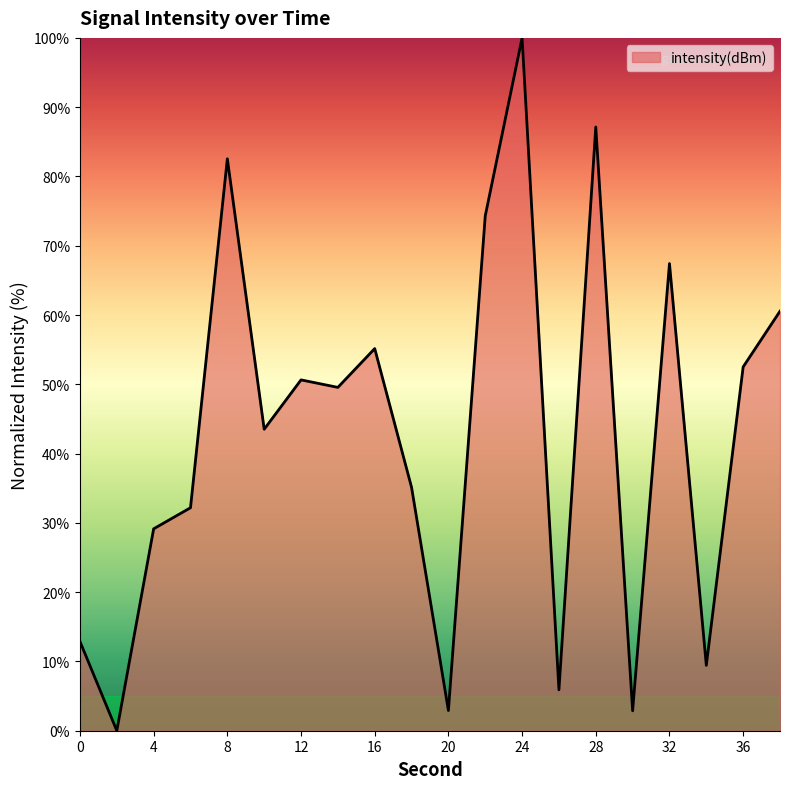

How many lines are shown in the chart?

1